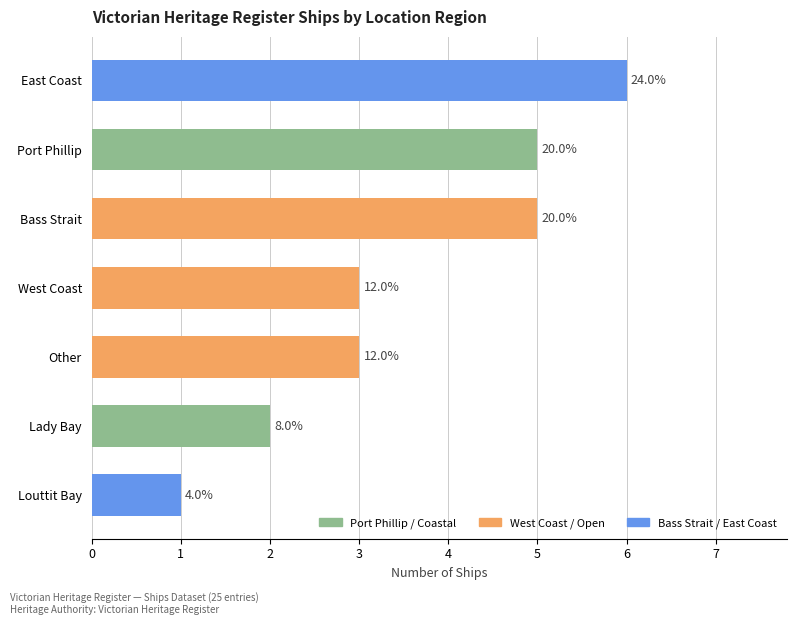

How many values are between 2 and 5?

5